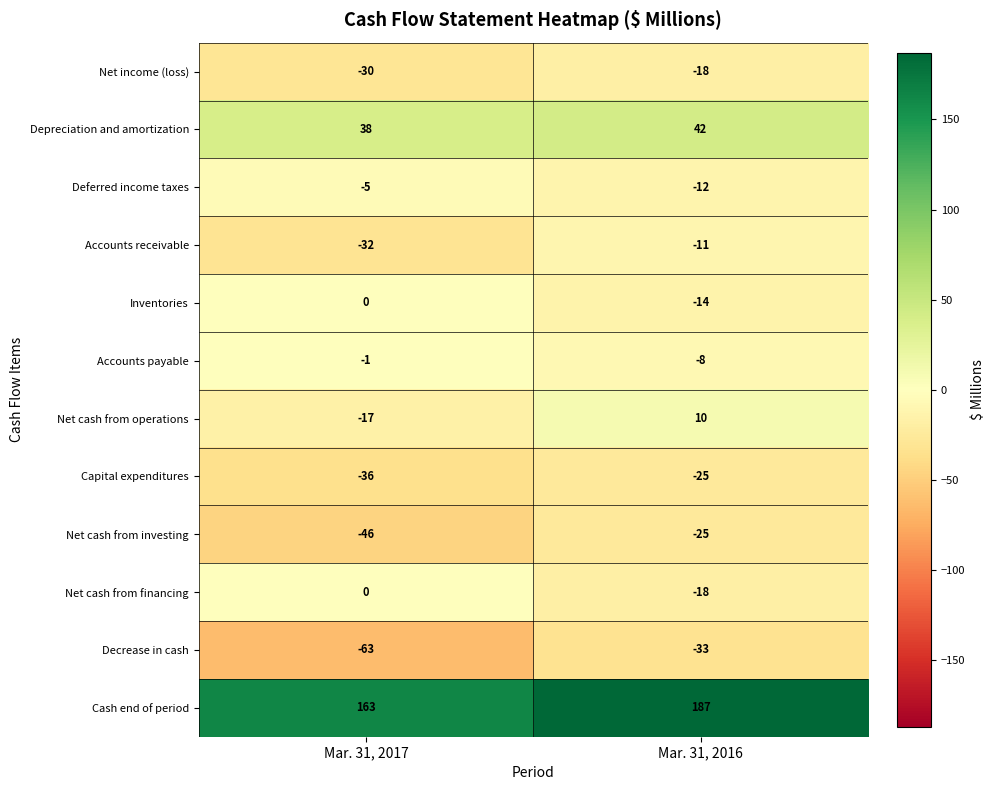

At how many categories does at least one series exceed 137?

2